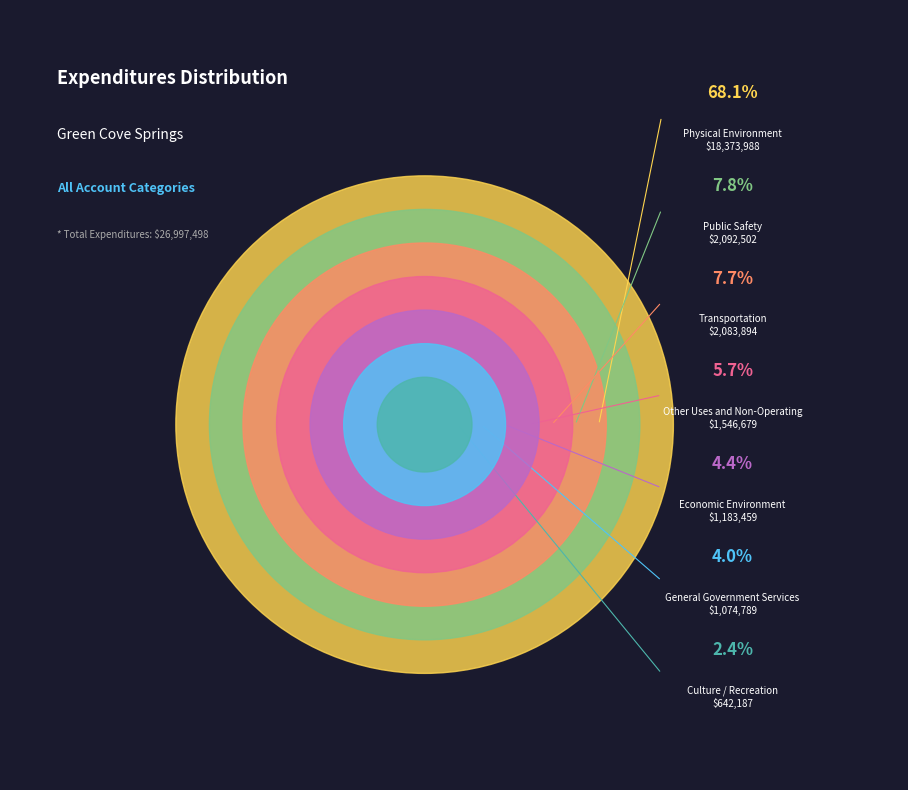

What is the change in value from General Government Services to Economic Environment?

+108670